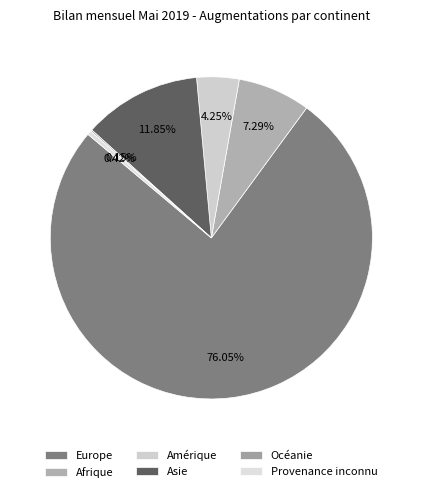

To the nearest percent, what is the combined percentage of Provenance inconnu and Asie?

12%